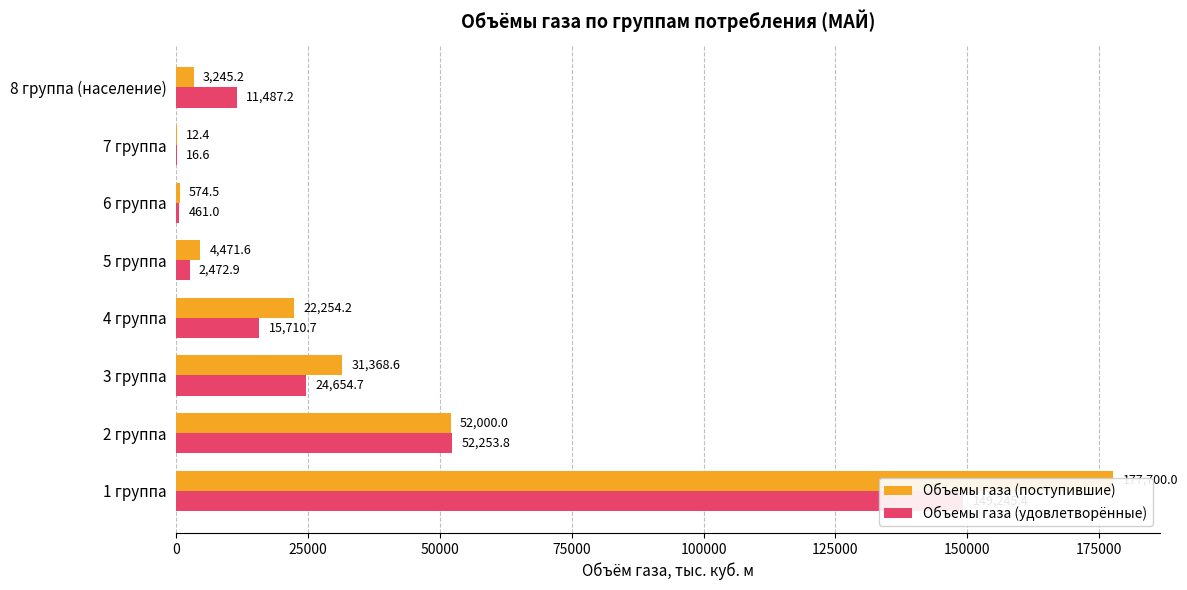

What is the minimum value shown in the chart?

12.4